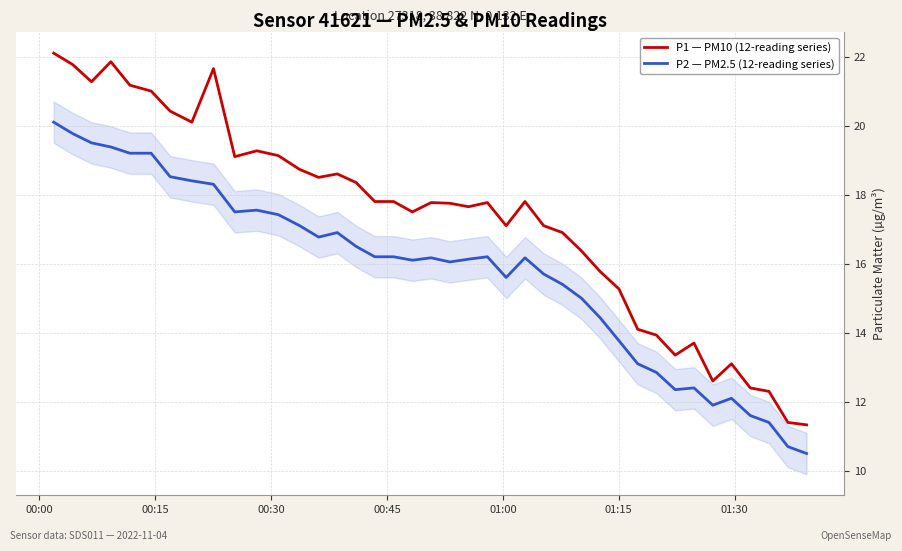

What are all the series names shown in the legend?

P1 — PM10 (12-reading series), P2 — PM2.5 (12-reading series)